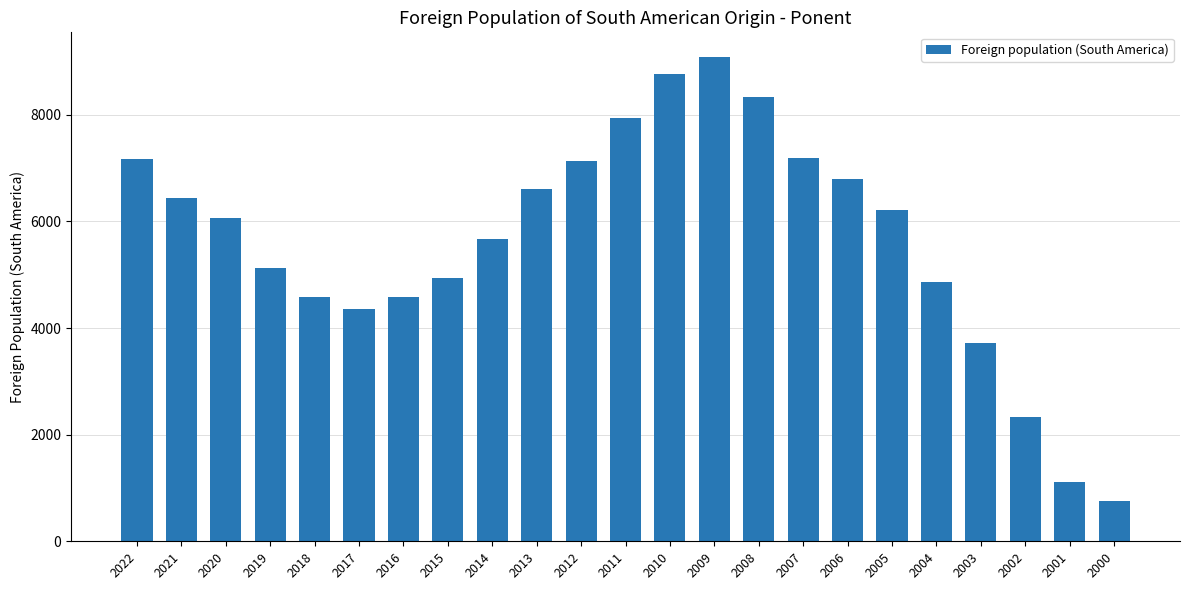

Is it true that the value at 2010 is 2056?

False